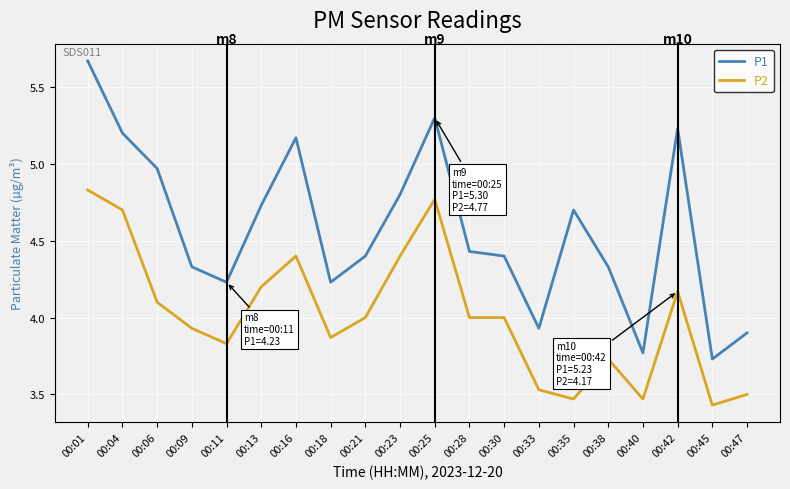

Which series has the widest spread of values?

P1